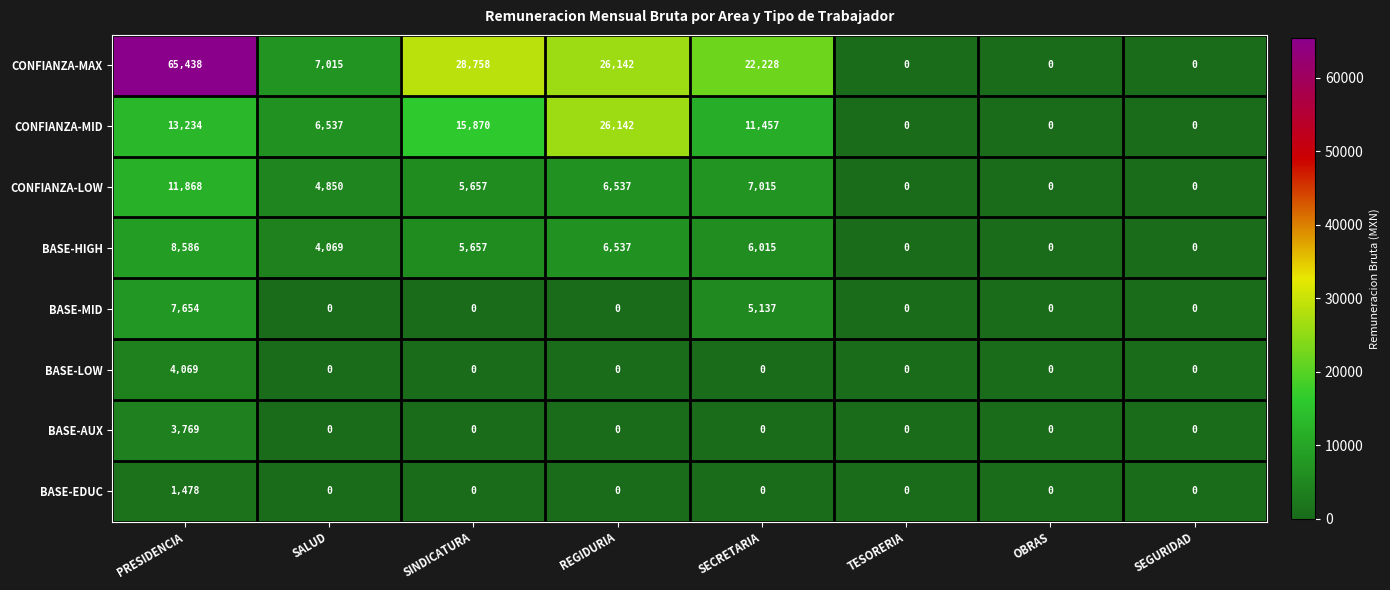

Which series has the largest range (max minus min)?

CONFIANZA-MAX